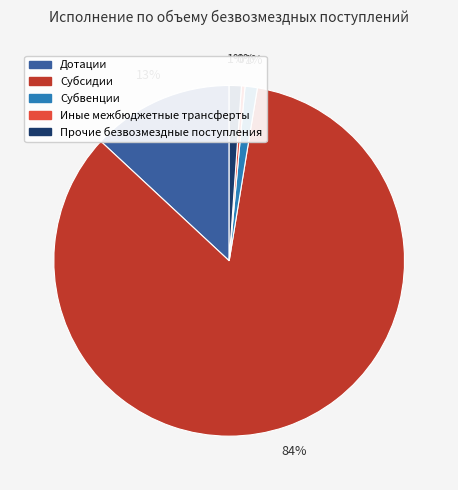

Does any single category account for the majority?

Yes